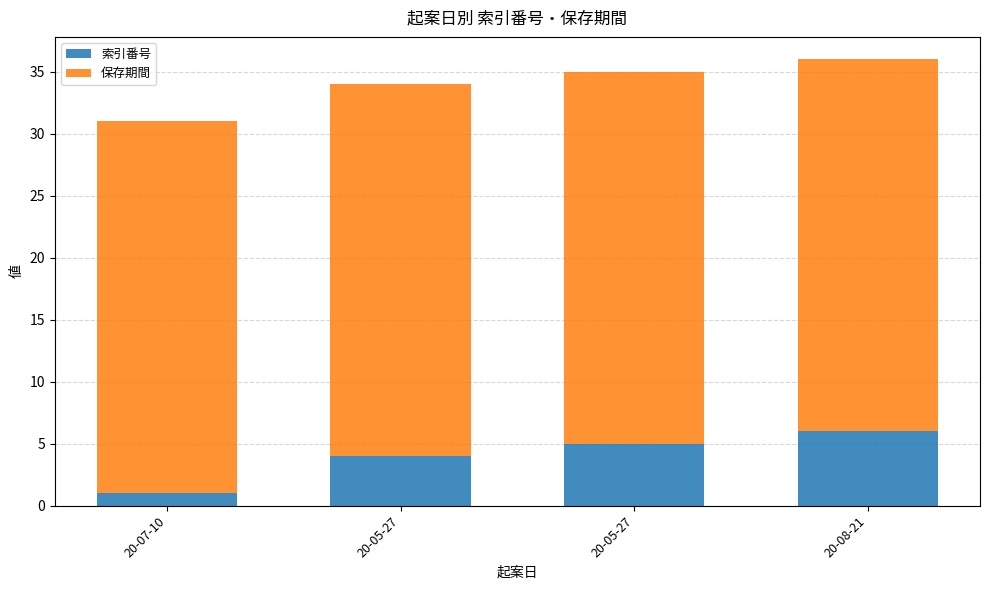

Which series has the widest spread of values?

索引番号